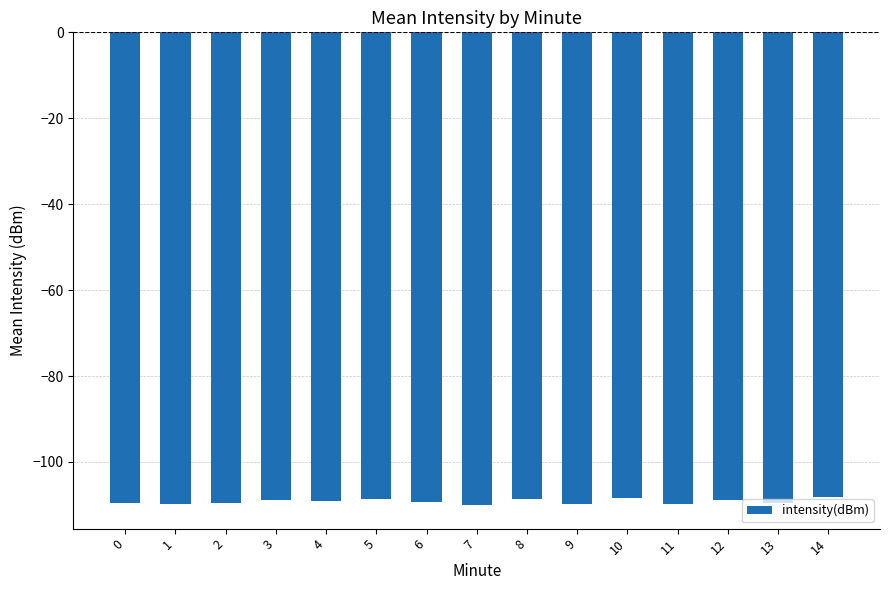

What is the smallest value displayed?

-110.0